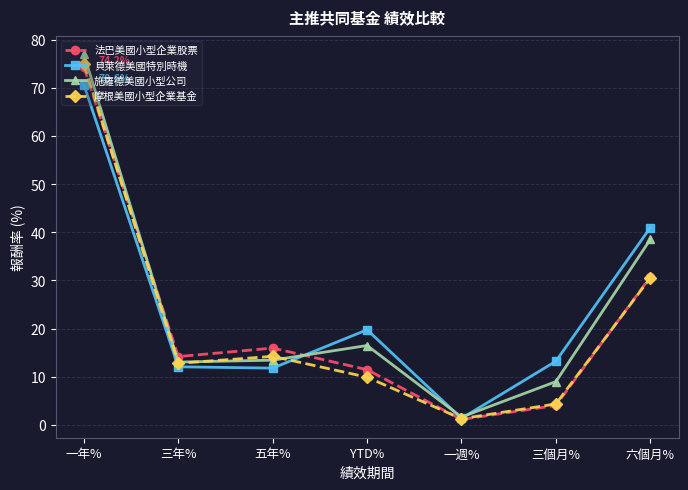

In 貝萊德美國特別時機, how many points are lower than both neighbors (excluding endpoints)?

2